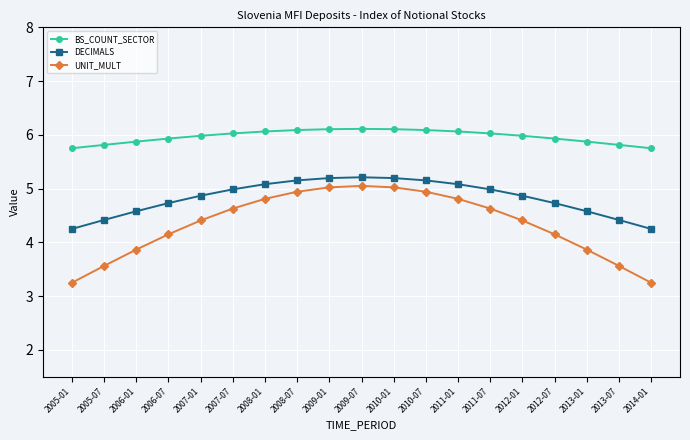

Which series has the largest total across all categories?

BS_COUNT_SECTOR